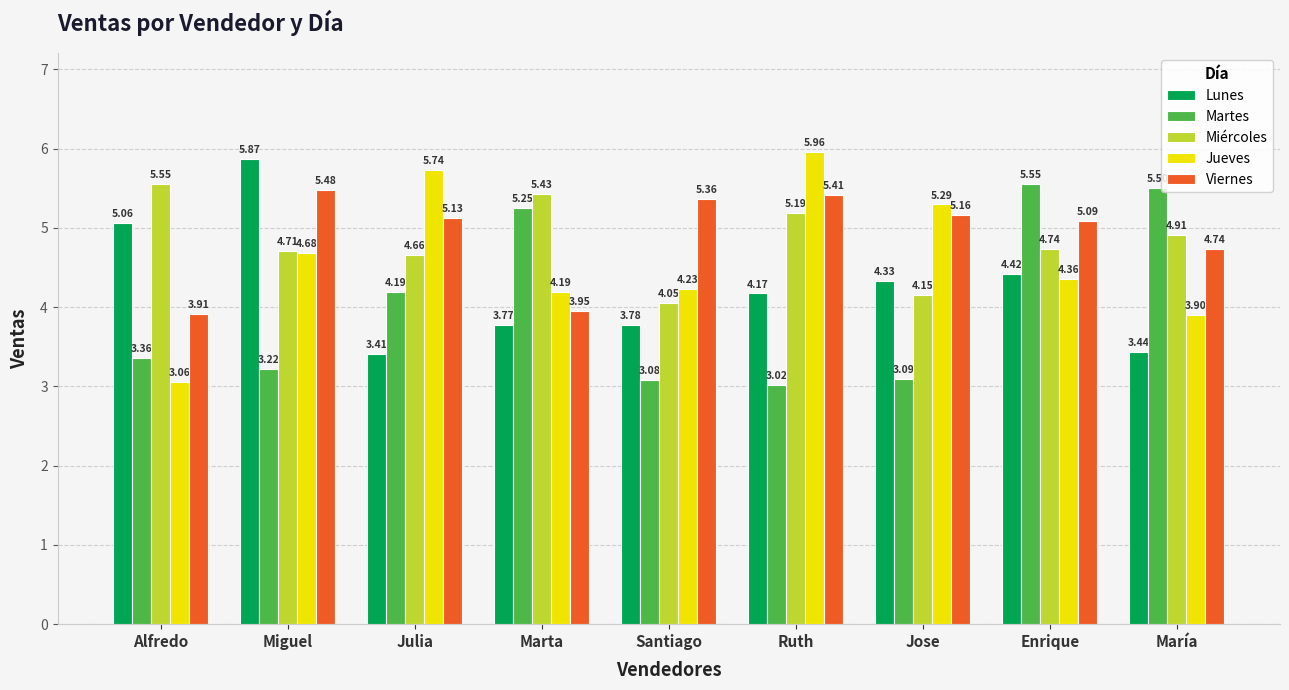

Which category has the lowest value in the Viernes series?

Alfredo